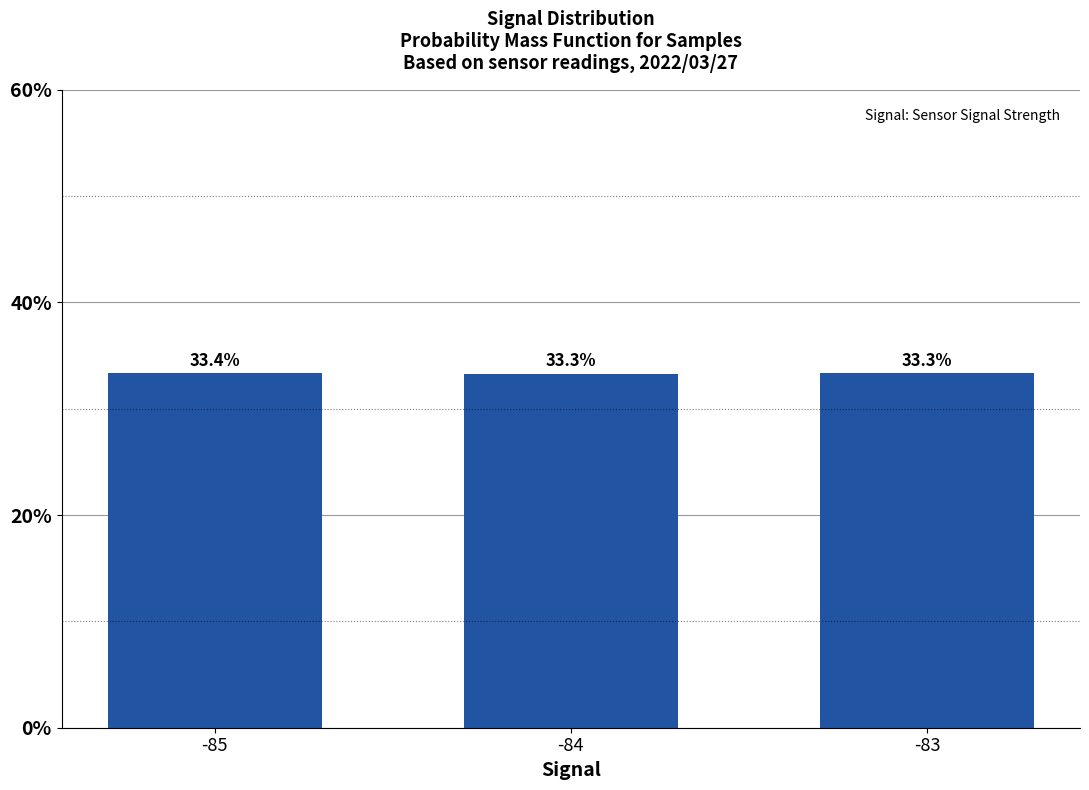

Approximately how many times larger is the value at -83 compared to -84?

1.0